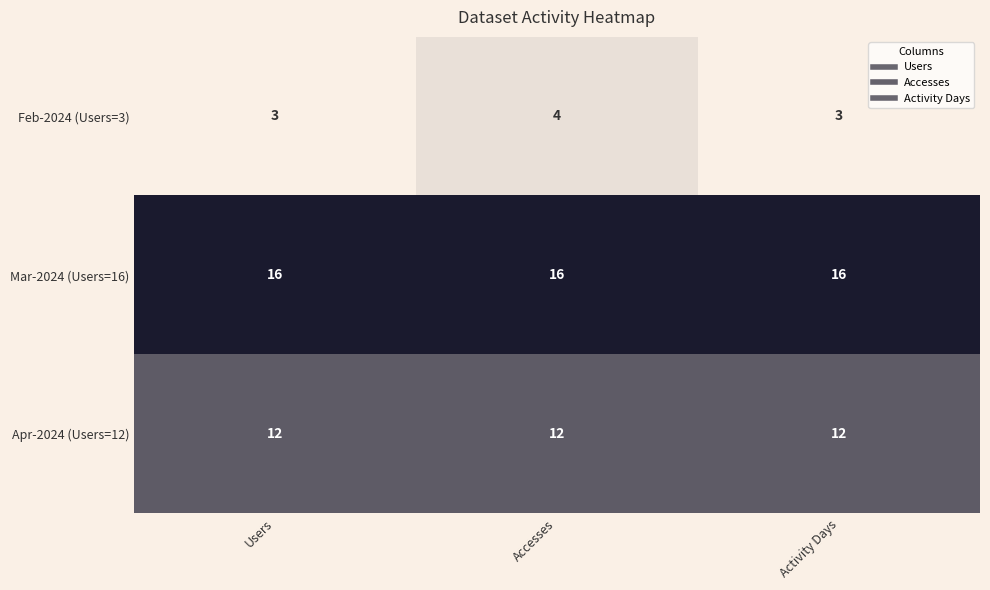

Reading left to right, transcribe all the data shown in this chart.

Feb-2024 (Users=3): Users=3	Accesses=4	Activity Days=3
Mar-2024 (Users=16): Users=16	Accesses=16	Activity Days=16
Apr-2024 (Users=12): Users=12	Accesses=12	Activity Days=12